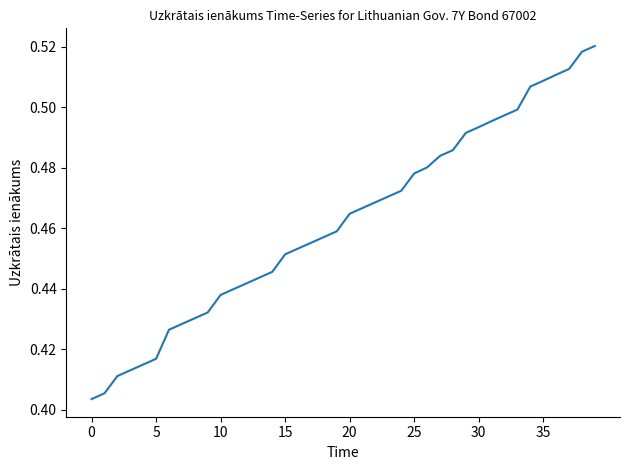

Is this an area chart (filled region under the line)?

No